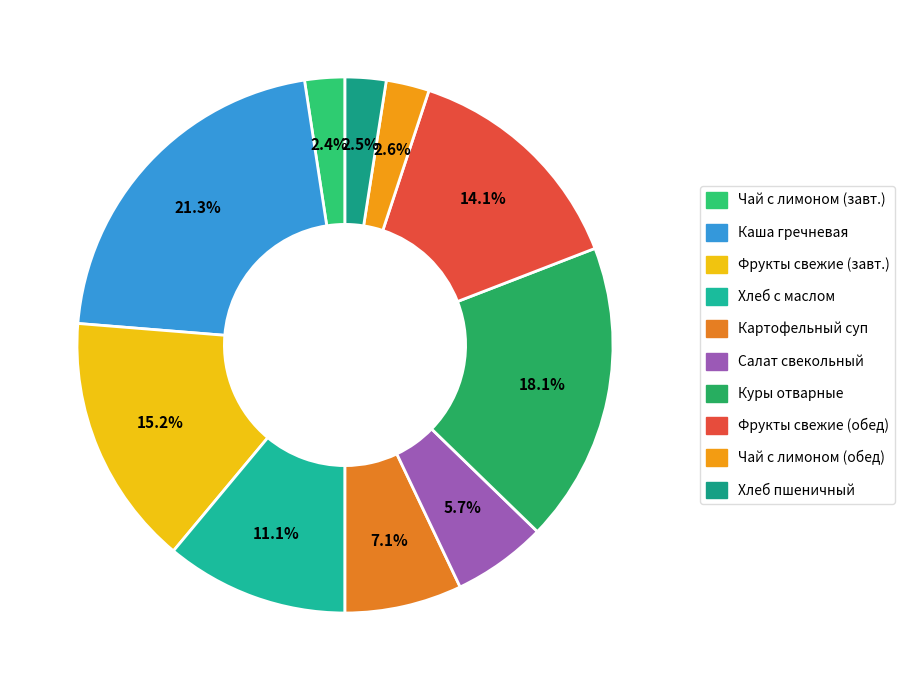

What percentage is the Хлеб пшеничный slice, to the nearest percent?

2%